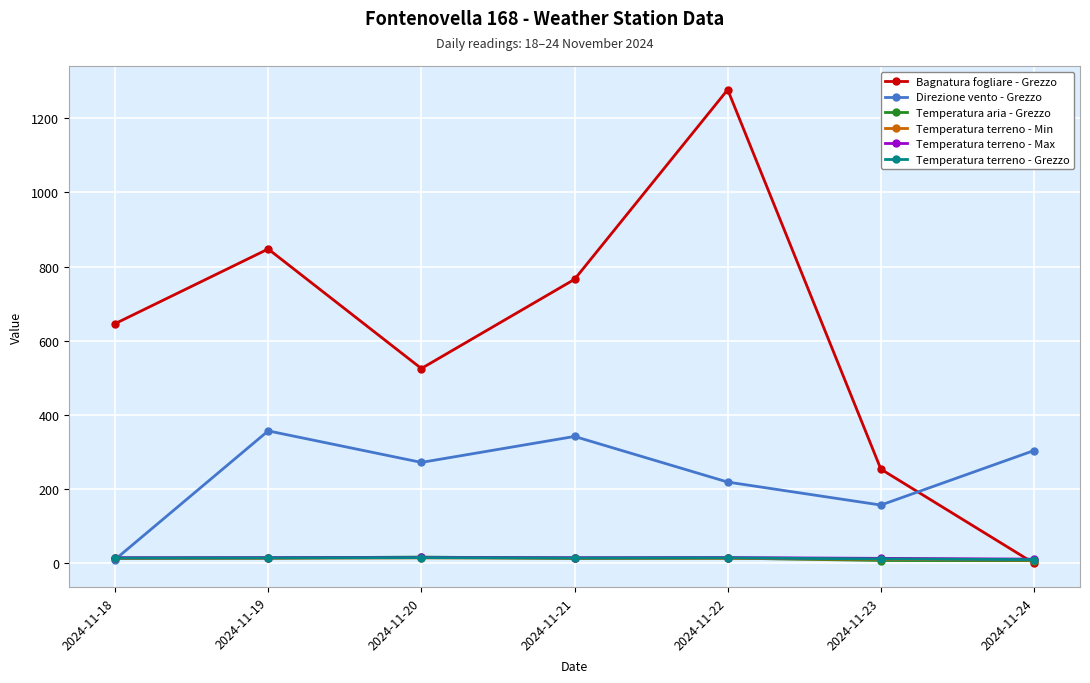

What is the difference between the highest and lowest values at 2024-11-19?

833.8